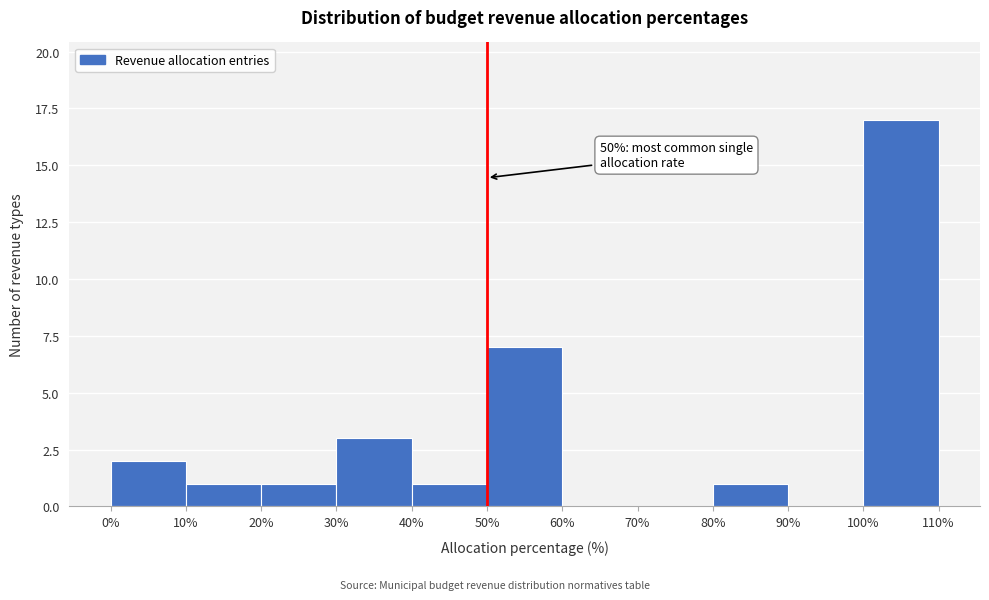

Over which range of the x-axis is the bar tallest?

100% to 110%